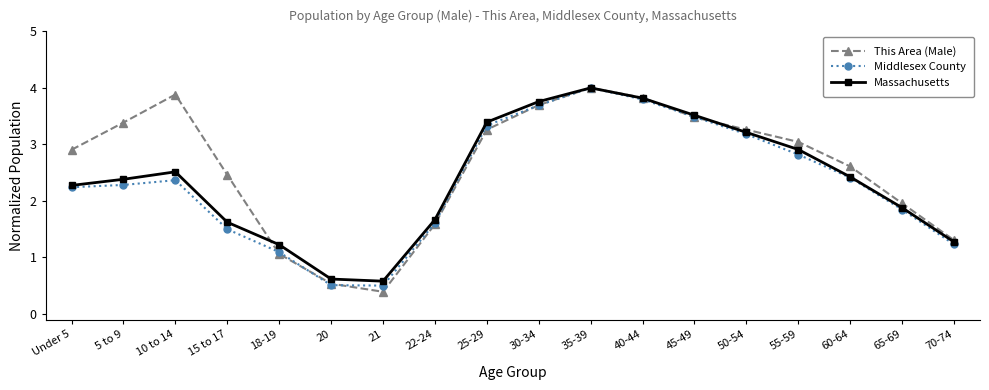

What are all the series names shown in the legend?

This Area (Male), Middlesex County, Massachusetts